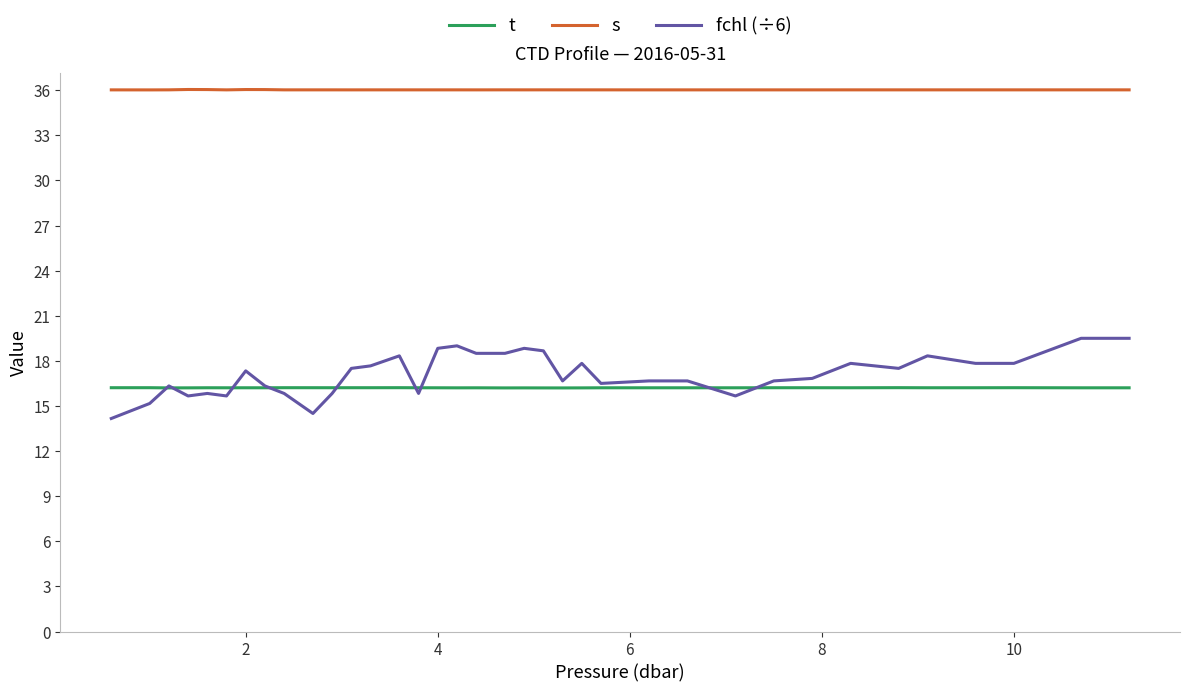

True or false: fchl (÷6) and t intersect in this chart.

True